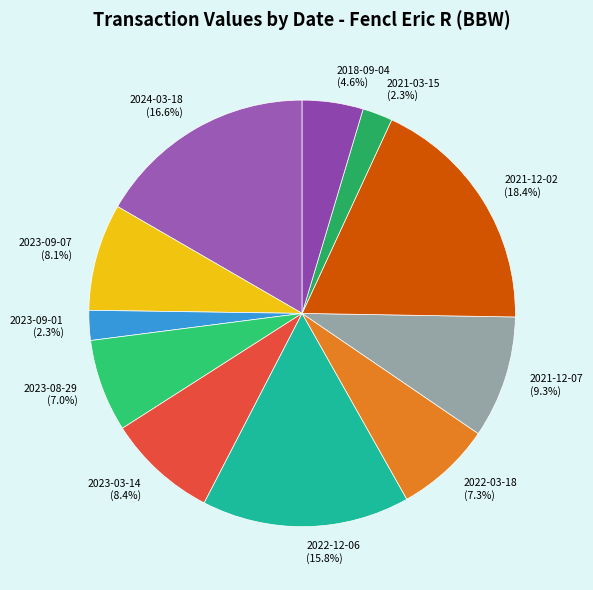

Do 2021-12-07 (9.3%) and 2022-12-06 (15.8%) together represent more than half of the pie?

No